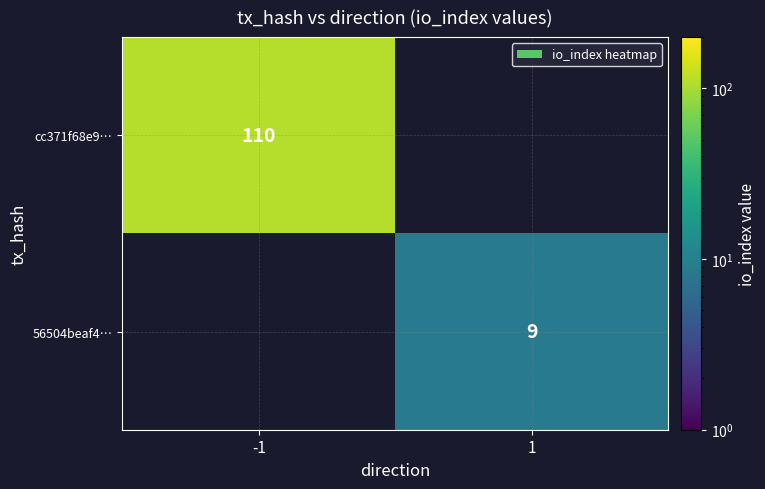

Which label corresponds to the smallest value in the chart?

1